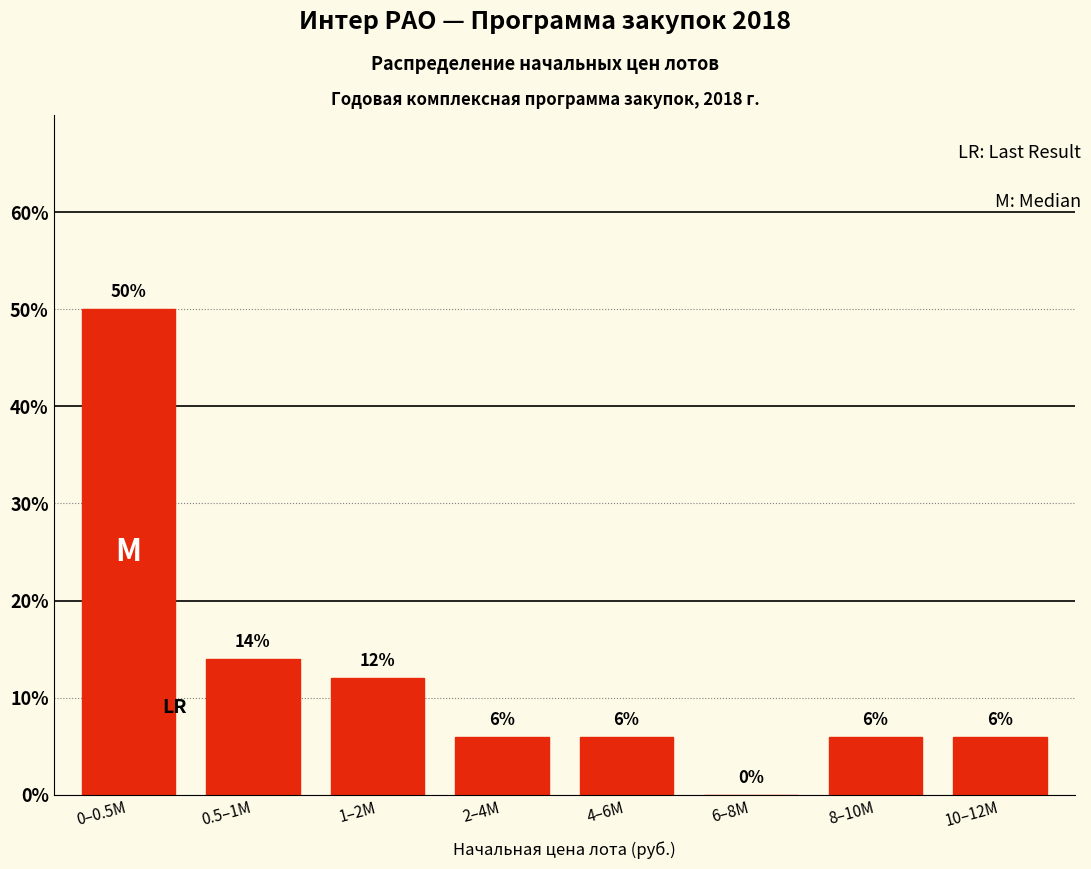

Reading left to right, extract all data points from this chart.

0–0.5M=50.0	0.5–1M=14.0	1–2M=12.0	2–4M=6.0	4–6M=6.0	6–8M=0.0	8–10M=6.0	10–12M=6.0